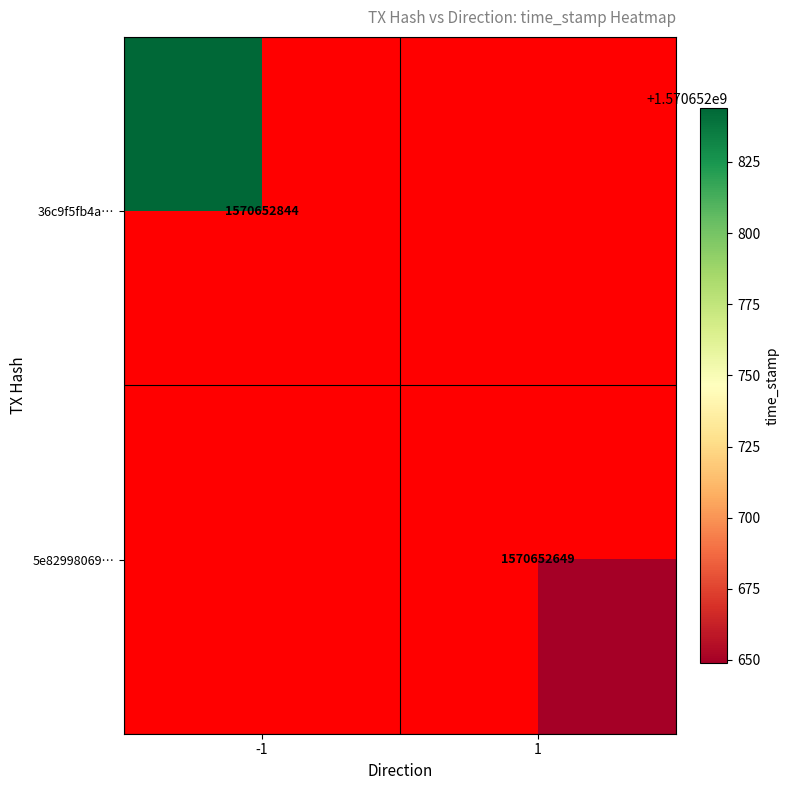

Rank the series by their average value, from highest to lowest.

36c9f5fb4a2a5d998988974e3642740076fe199, 5e8299806954c8142159b97d65929664f905f03